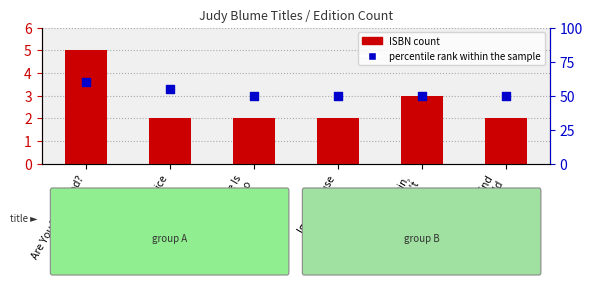

At which category is the sum across all series the highest?

Are You There God?